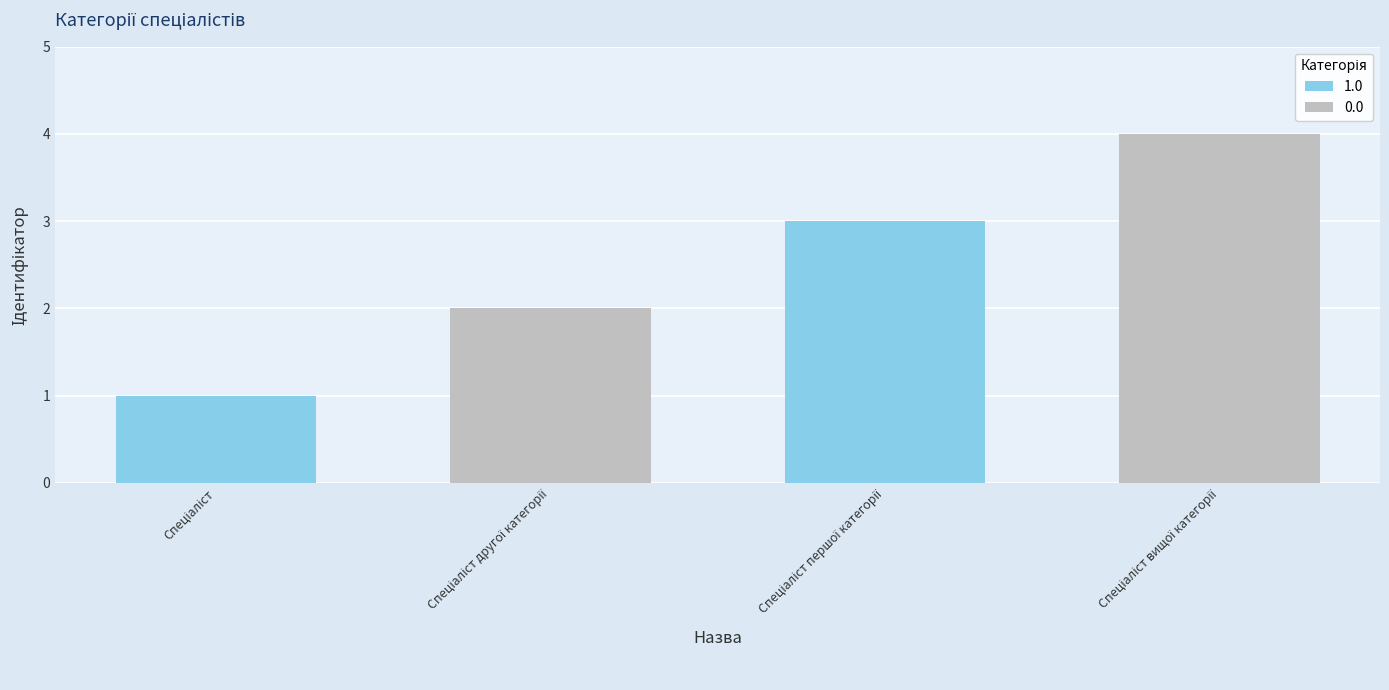

Reading left to right, extract all data points from this chart.

1	2	3	4